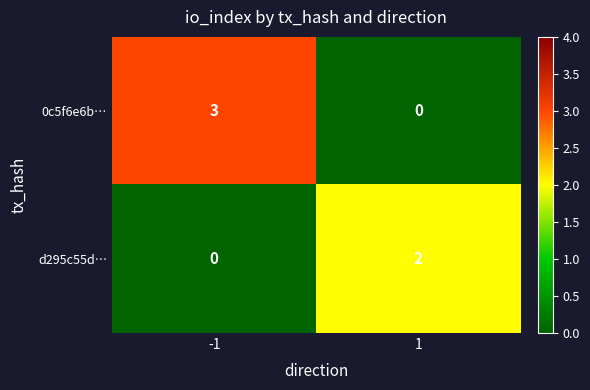

What is the difference between the 0c5f6e6b… values at -1 and 1?

3